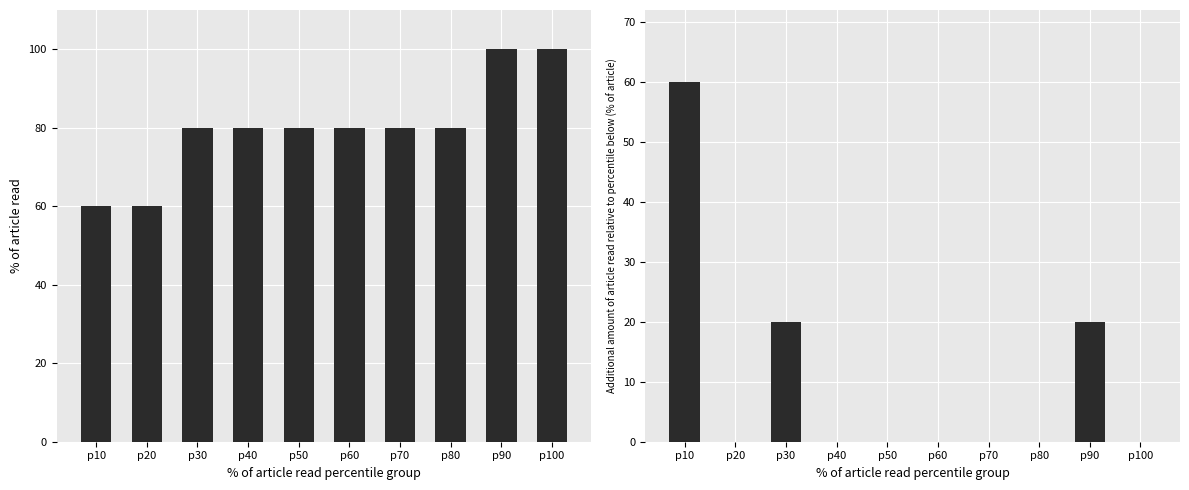

The Additional Editions series shows 27 at p30. True or false?

False